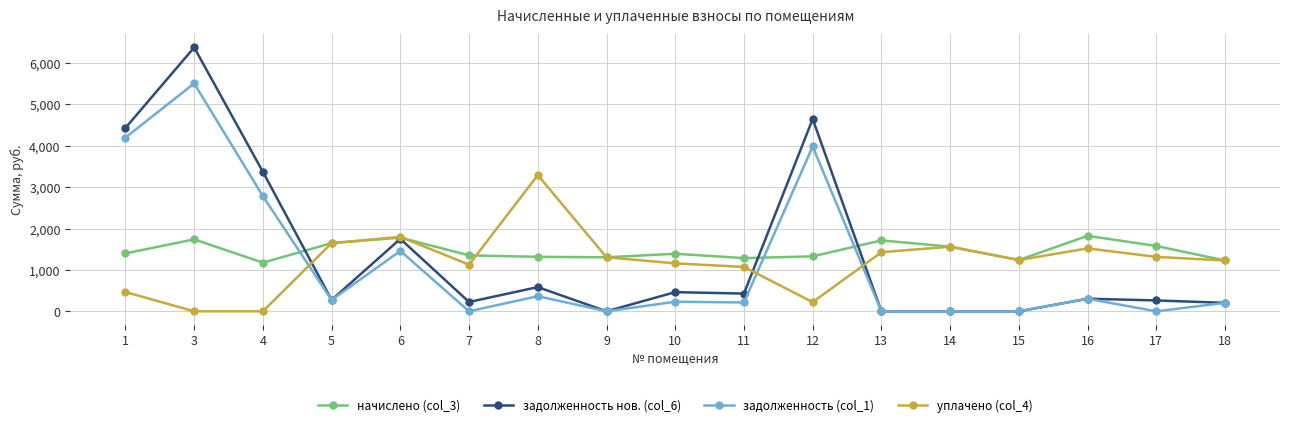

True or false: уплачено (col_4) has more than 1 interior local peaks.

True